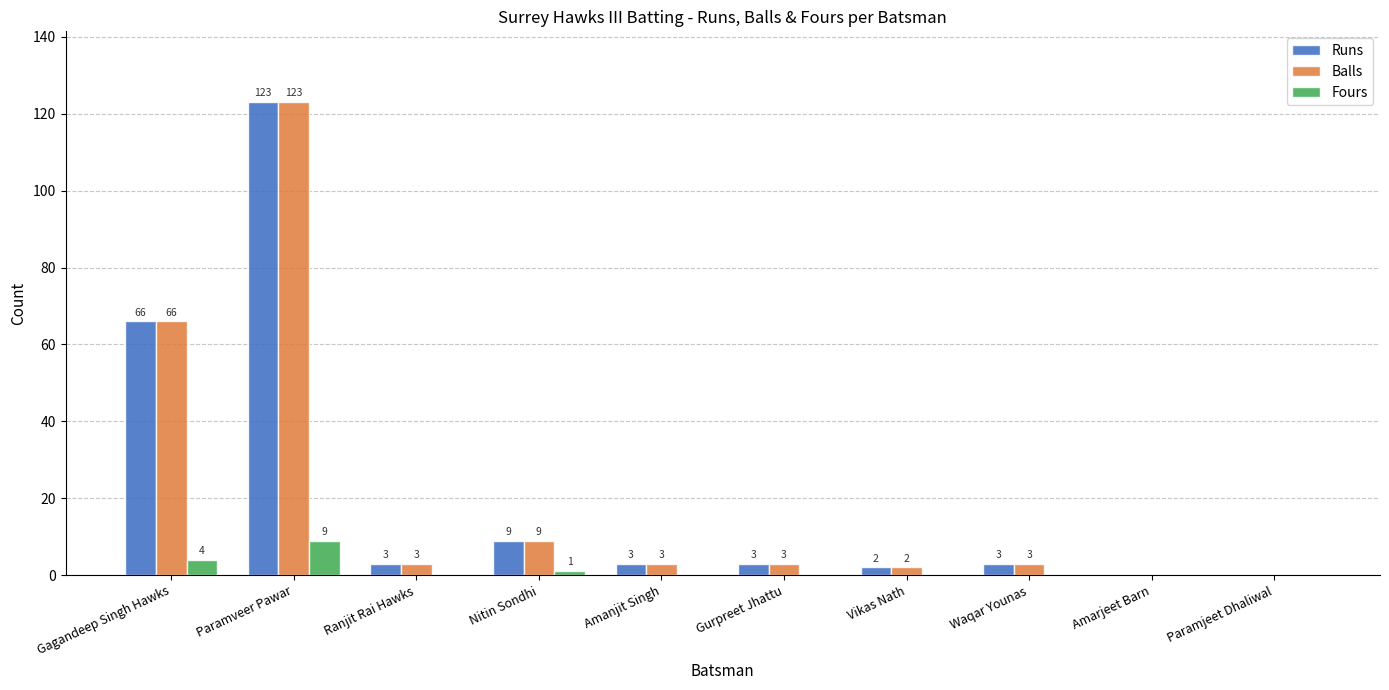

Are the bars horizontal?

No